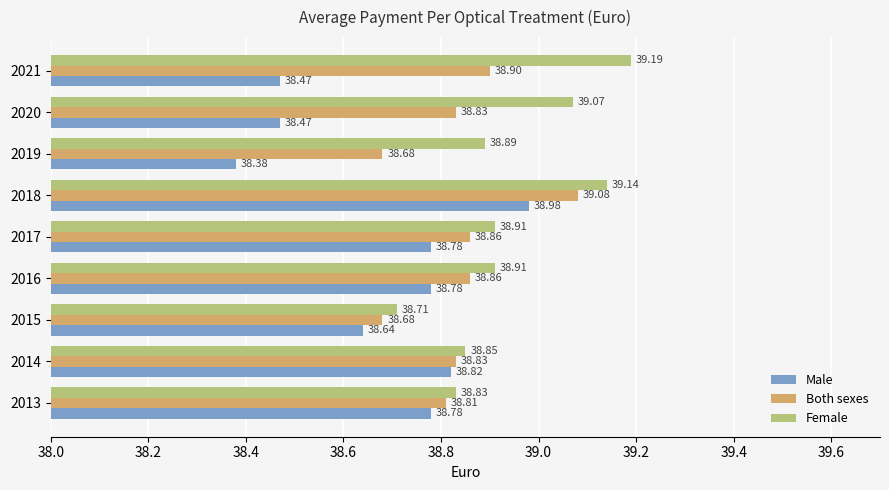

Rank the series by their maximum value, from lowest to highest.

Male, Both sexes, Female